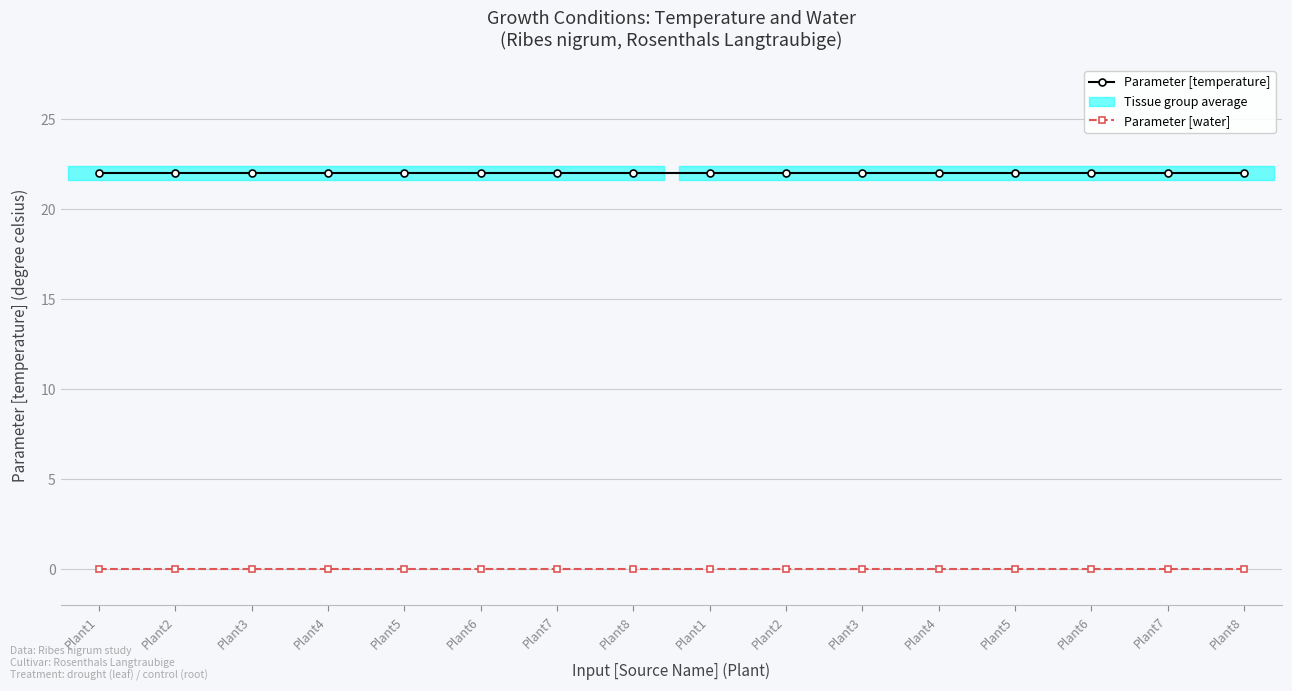

At how many categories does at least one series exceed 6?

16